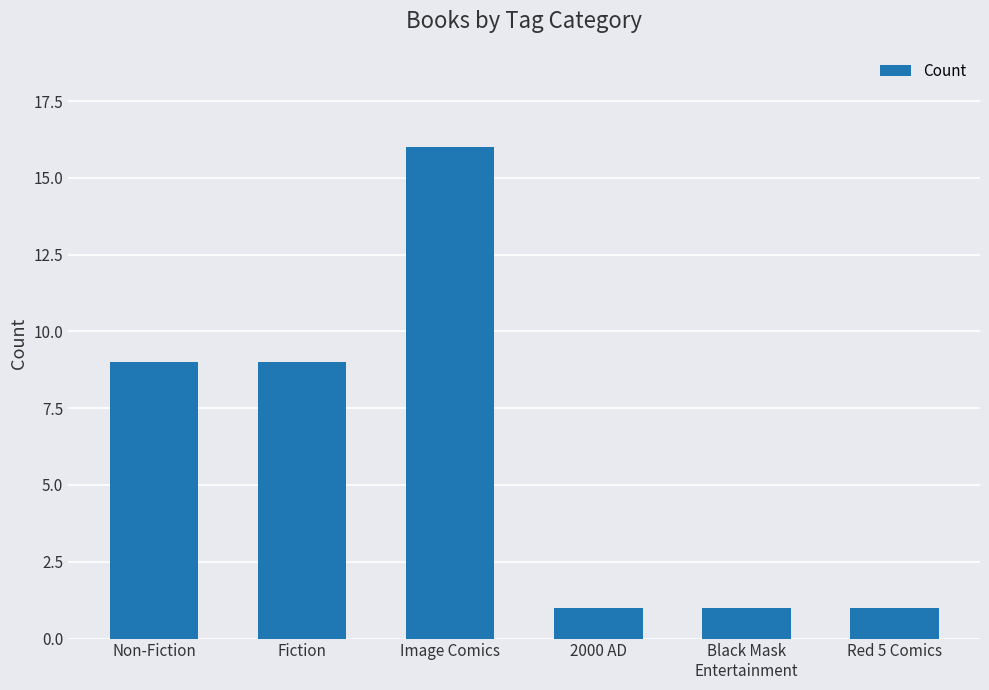

Reading left to right, what are all the values shown in this chart?

Non-Fiction=9	Fiction=9	Image Comics=16	2000 AD=1	Black Mask
Entertainment=1	Red 5 Comics=1